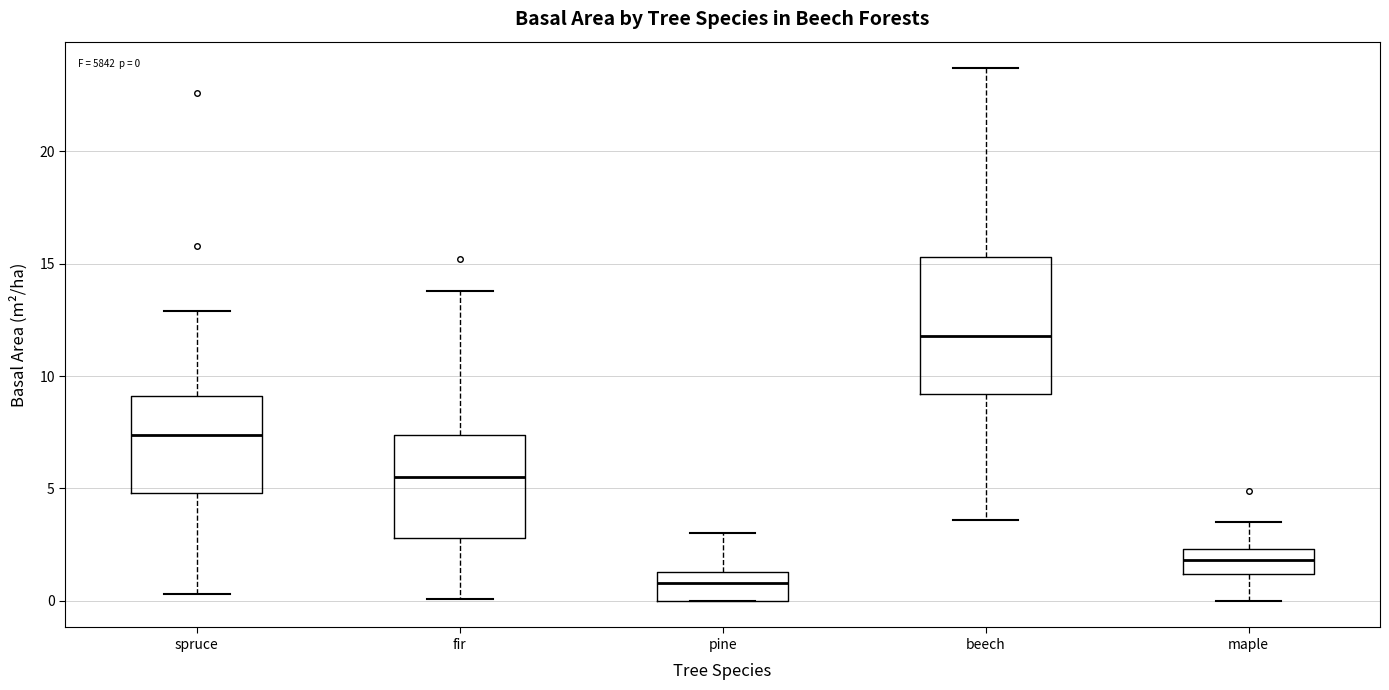

Which box is the tallest, from its lower edge to its upper edge?

beech